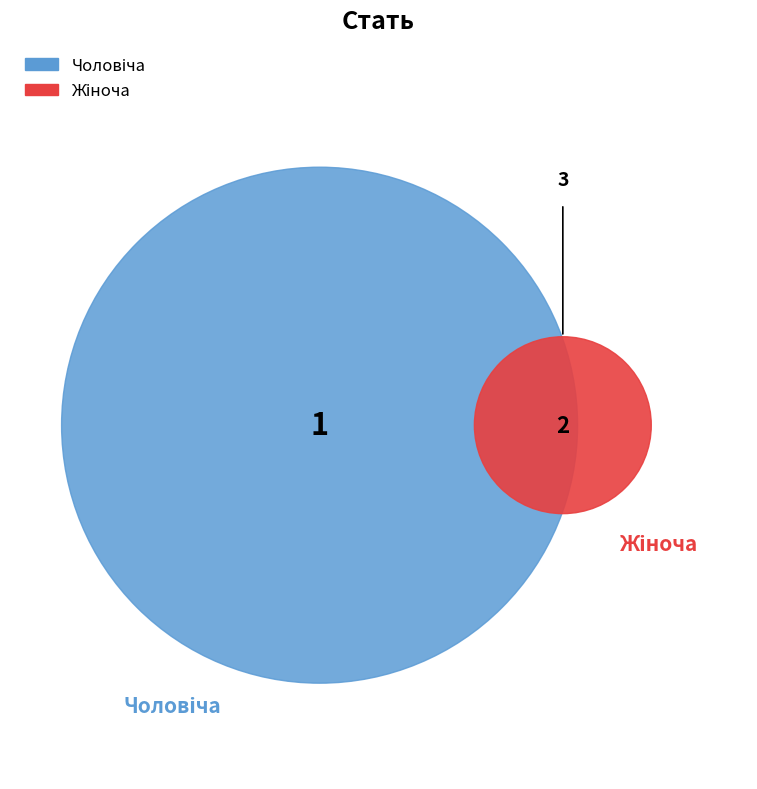

Rank the categories by value from lowest to highest.

Чоловіча, Жіноча